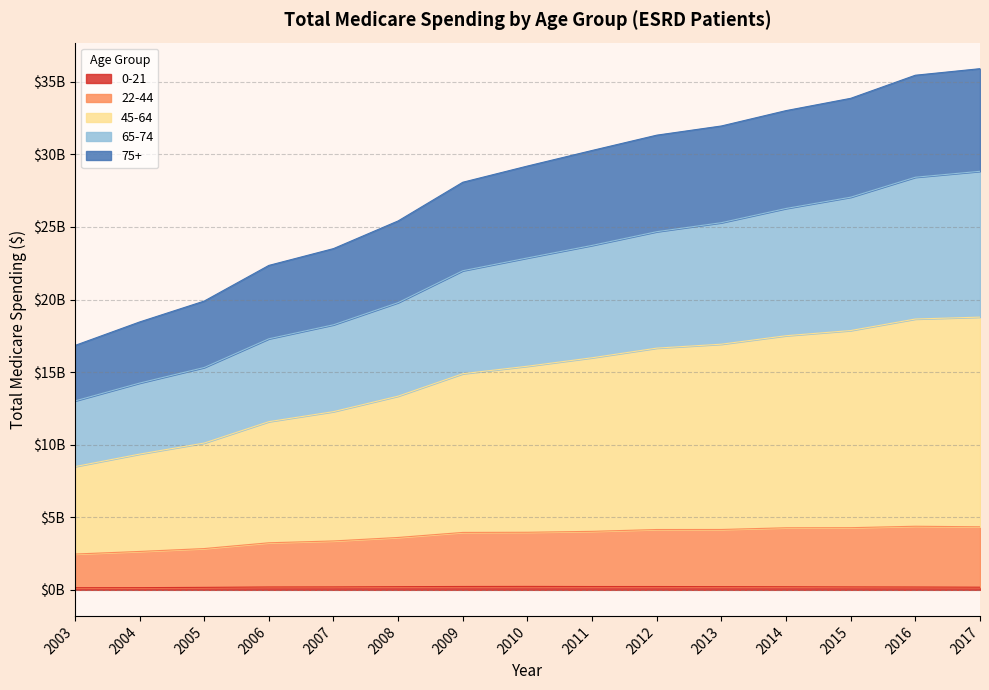

True or false: 45-64 and 75+ intersect in this chart.

False